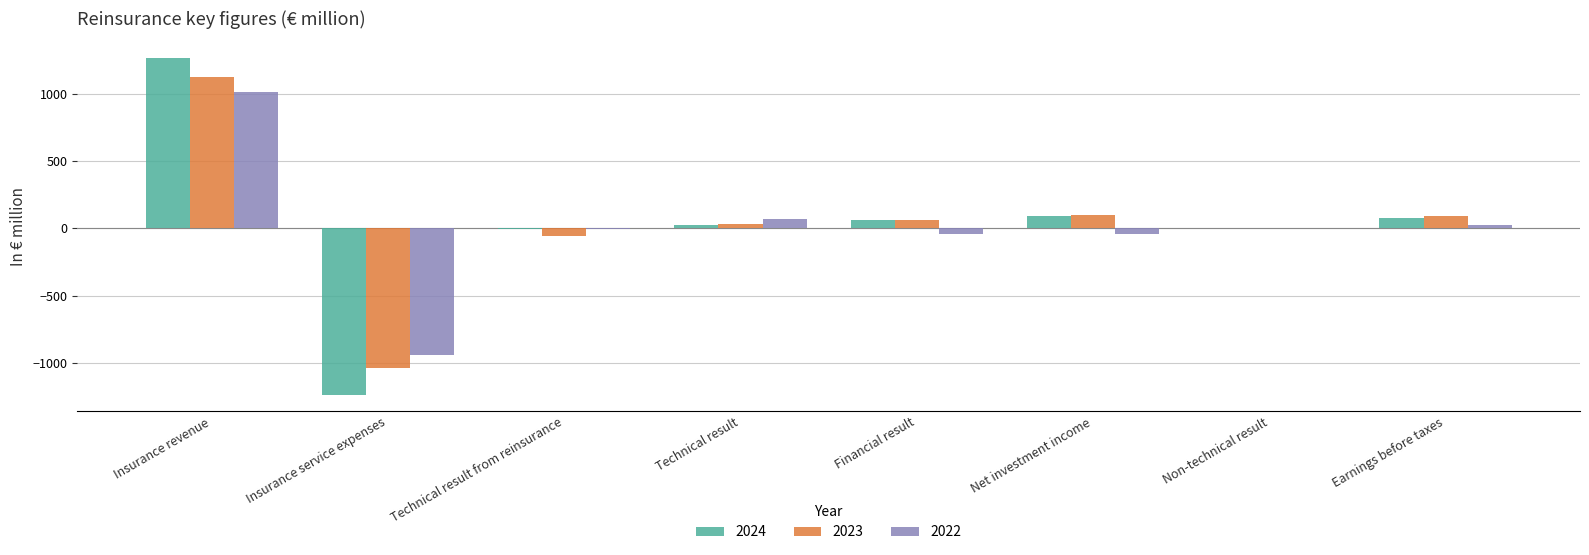

At which category is the sum across all series the highest?

Insurance revenue